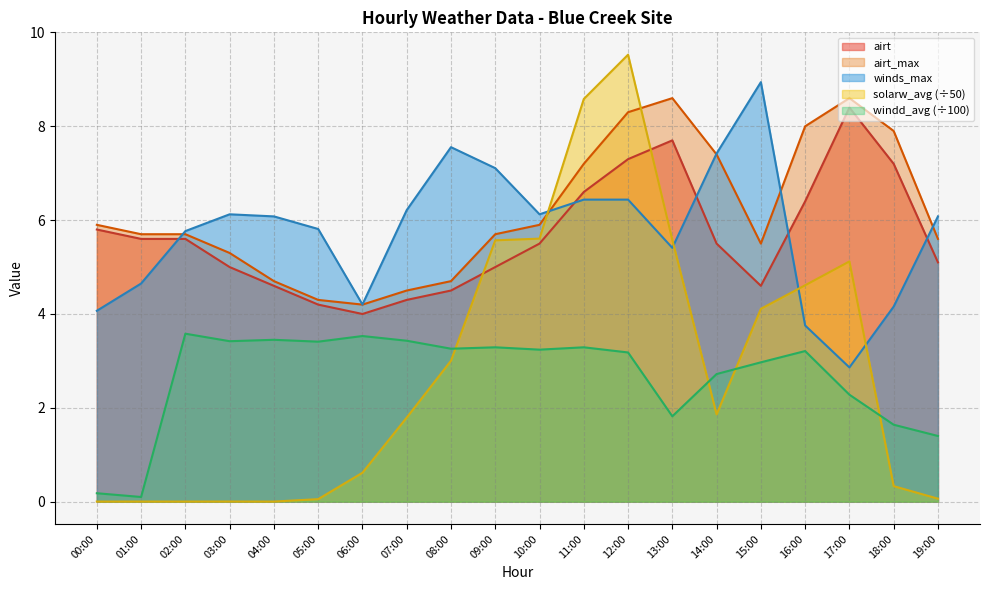

Reading left to right, list all the values displayed in this chart.

airt: 00:00=5.8	01:00=5.6	02:00=5.6	03:00=5.0	04:00=4.6	05:00=4.2	06:00=4.0	07:00=4.3	08:00=4.5	09:00=5.0	10:00=5.5	11:00=6.6	12:00=7.3	13:00=7.7	14:00=5.5	15:00=4.6	16:00=6.4	17:00=8.4	18:00=7.2	19:00=5.1
airt_max: 00:00=5.9	01:00=5.7	02:00=5.7	03:00=5.3	04:00=4.7	05:00=4.3	06:00=4.2	07:00=4.5	08:00=4.7	09:00=5.7	10:00=5.9	11:00=7.2	12:00=8.3	13:00=8.6	14:00=7.4	15:00=5.5	16:00=8.0	17:00=8.6	18:00=7.9	19:00=5.6
winds_max: 00:00=4.1	01:00=4.6	02:00=5.8	03:00=6.1	04:00=6.1	05:00=5.8	06:00=4.2	07:00=6.2	08:00=7.6	09:00=7.1	10:00=6.1	11:00=6.4	12:00=6.4	13:00=5.4	14:00=7.4	15:00=8.9	16:00=3.8	17:00=2.9	18:00=4.2	19:00=6.1
solarw_avg: 00:00=0.0	01:00=0.0	02:00=0.0	03:00=0.0	04:00=0.0	05:00=0.1	06:00=0.6	07:00=1.8	08:00=3.0	09:00=5.6	10:00=5.6	11:00=8.6	12:00=9.5	13:00=5.6	14:00=1.9	15:00=4.1	16:00=4.6	17:00=5.1	18:00=0.3	19:00=0.1
windd_avg: 00:00=0.2	01:00=0.1	02:00=3.6	03:00=3.4	04:00=3.5	05:00=3.4	06:00=3.5	07:00=3.4	08:00=3.3	09:00=3.3	10:00=3.2	11:00=3.3	12:00=3.2	13:00=1.8	14:00=2.7	15:00=3.0	16:00=3.2	17:00=2.3	18:00=1.6	19:00=1.4